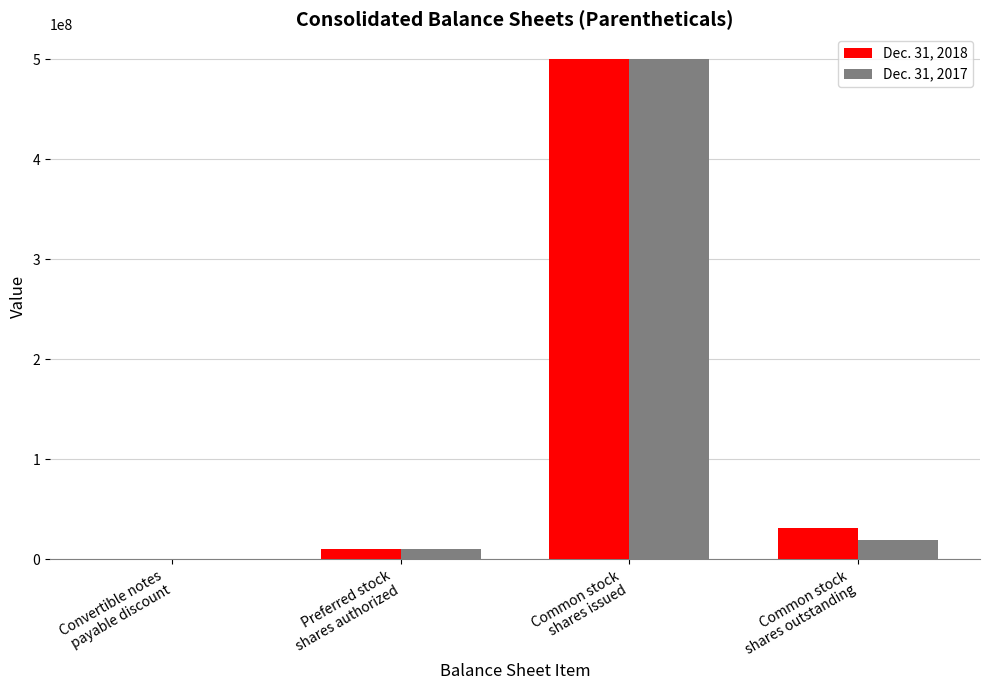

What is the maximum value shown in the chart?

500000000